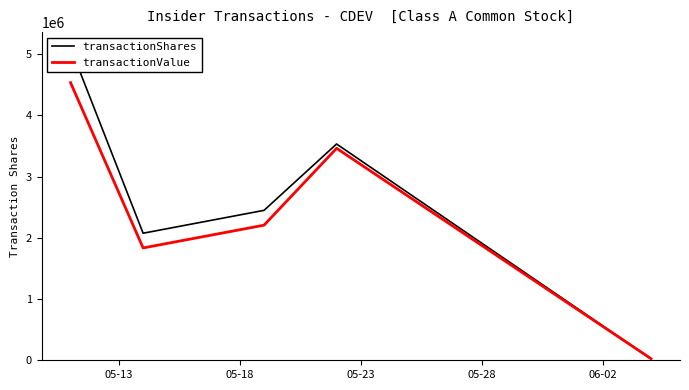

Is the value of transactionValue at 05-23 greater than the value of transactionShares at 05-23?

No